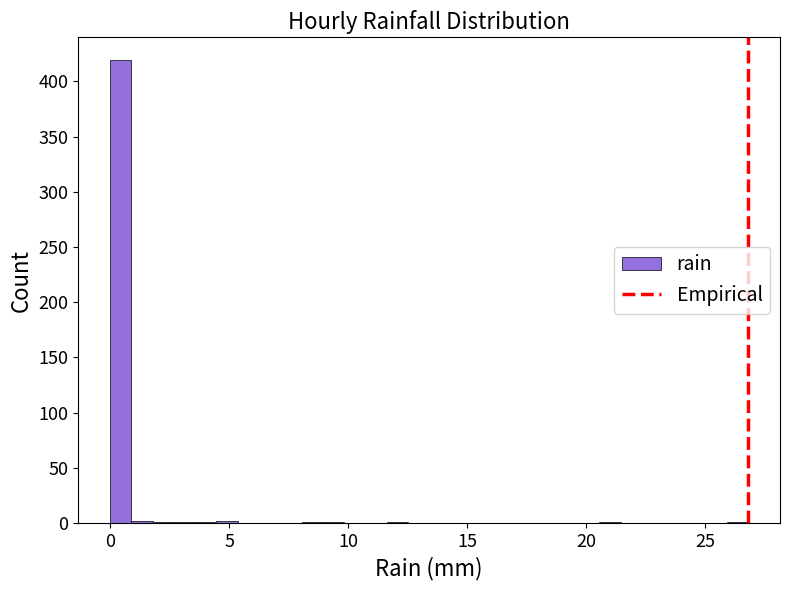

Read against the x-axis, roughly where is the centre of the tallest bar?

0.5